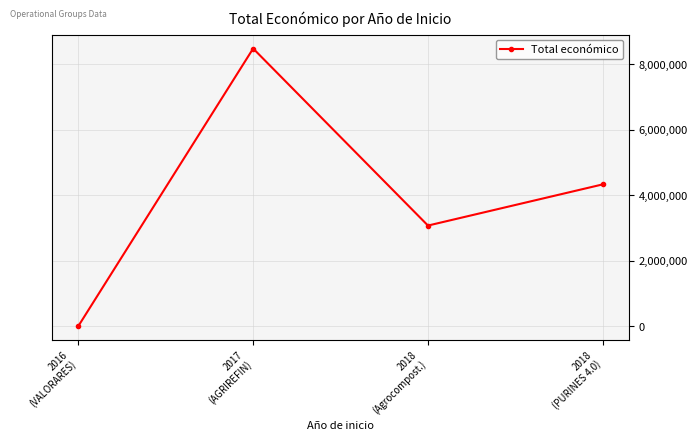

What is the approximate value at 2016
(VALORARES), to the nearest 10?

9900